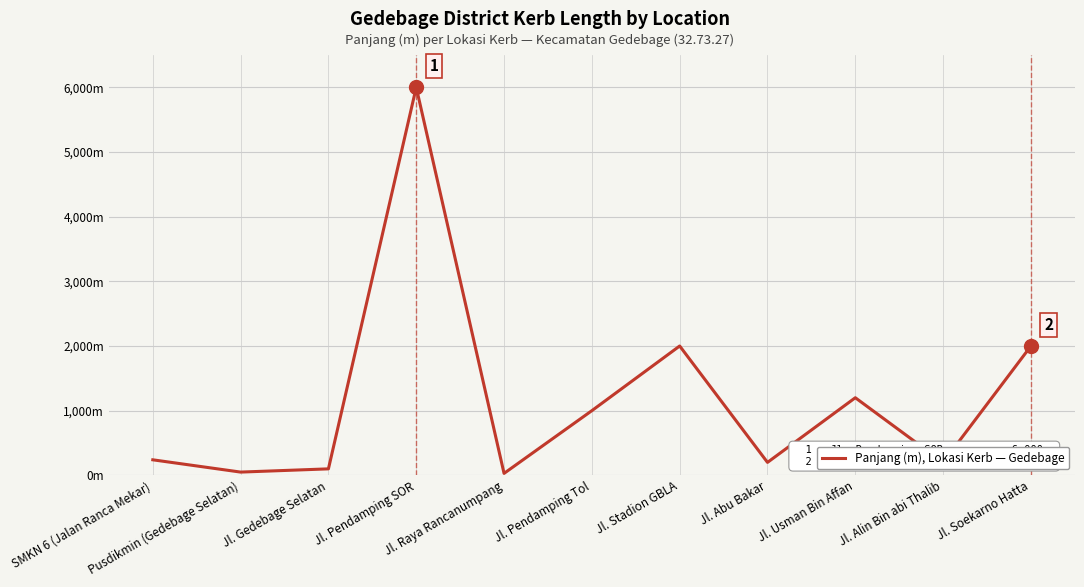

Reading left to right, list all the values displayed in this chart.

240	50	100	6000	30	1000	2000	200	1200	200	2000